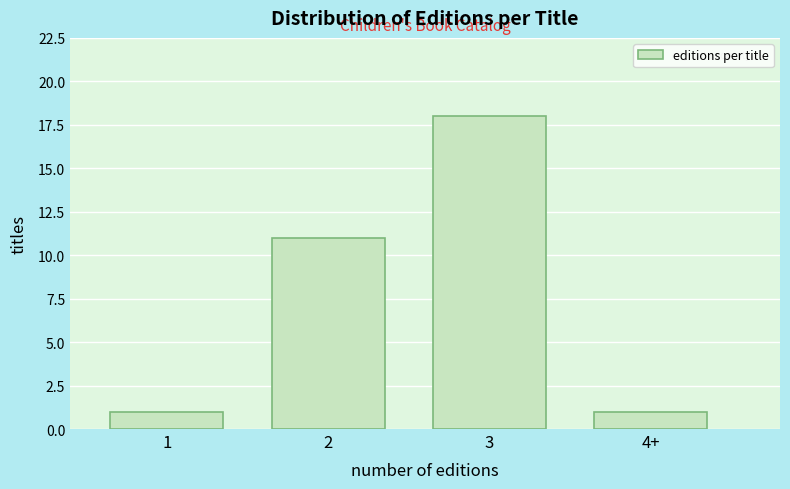

Reading left to right, what are all the values shown in this chart?

1	11	18	1